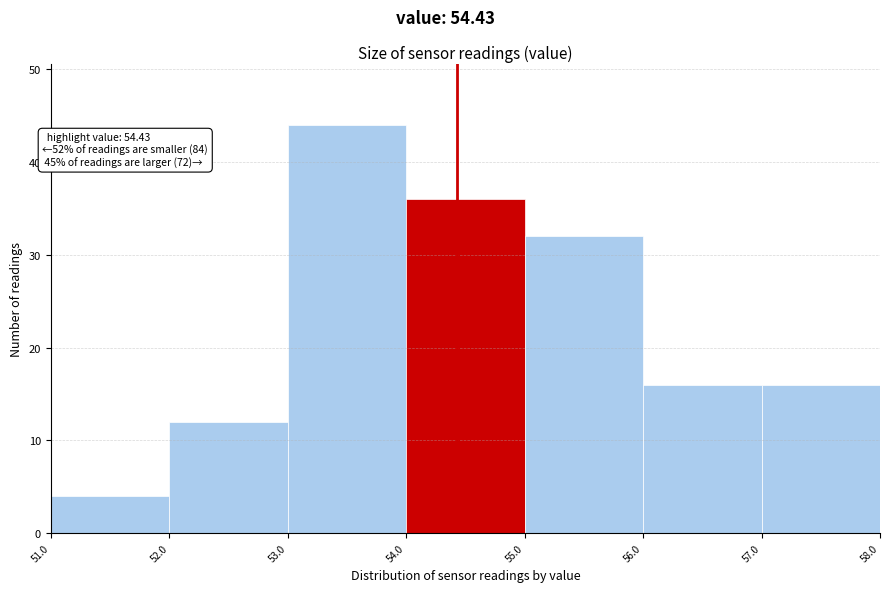

Which range on the x-axis has the tallest bar?

53.0 to 54.0